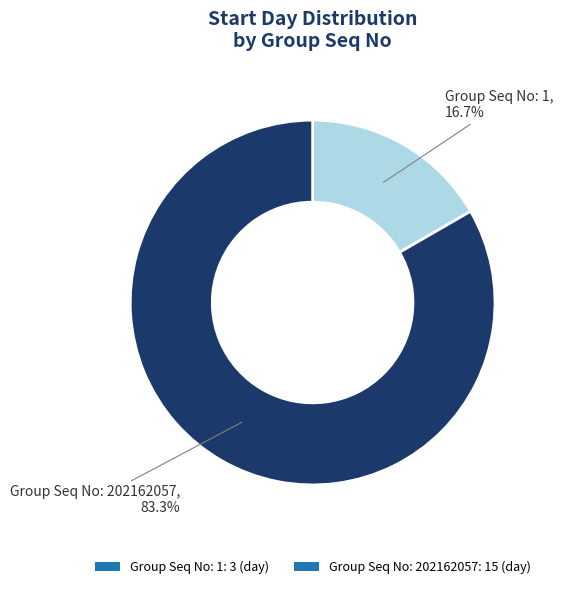

Which slice represents more than half of the pie?

Group Seq No: 202162057